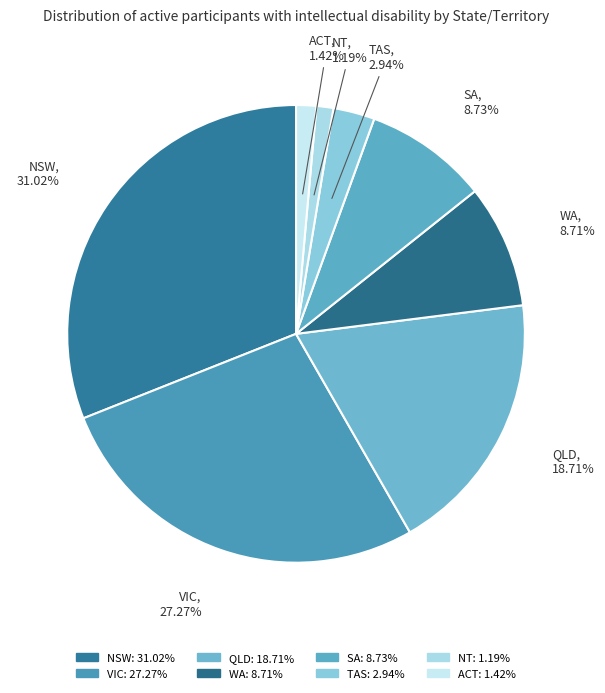

How many slices are in this pie chart?

8